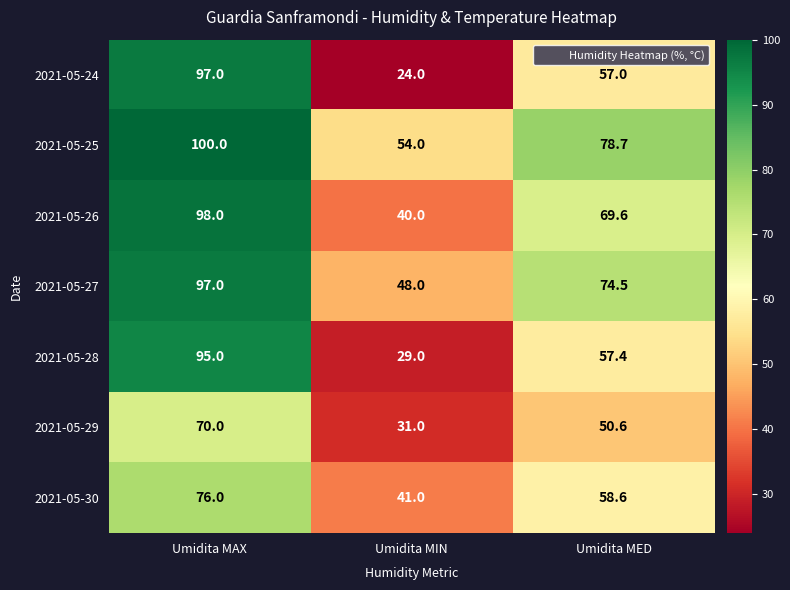

Which series has the largest range (max minus min)?

2021-05-24